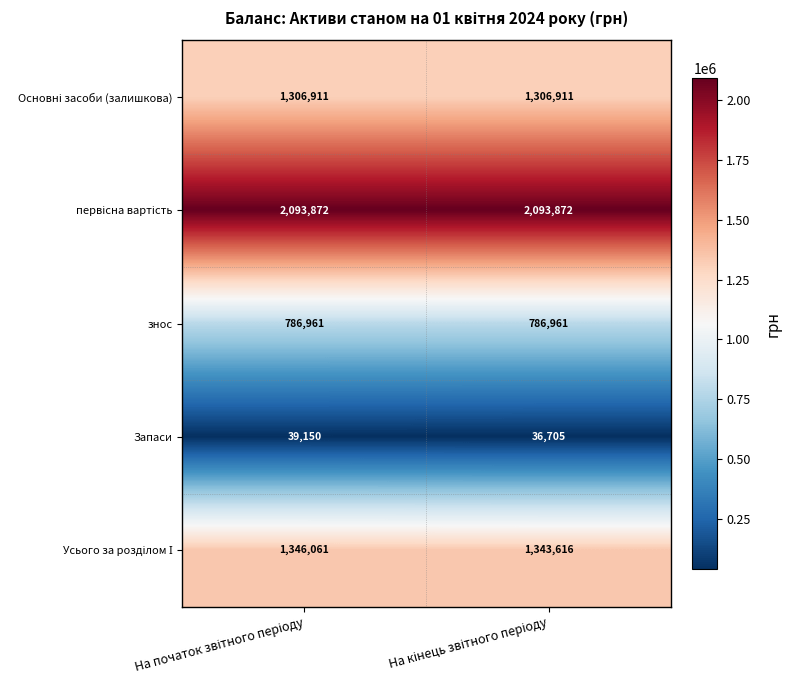

What is the average value of the знос series?

786961